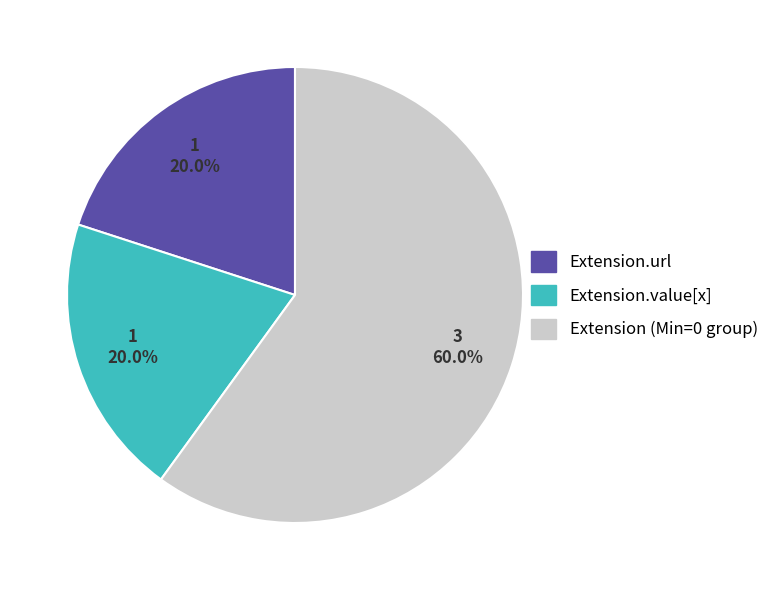

Is there a majority slice in this chart?

Yes